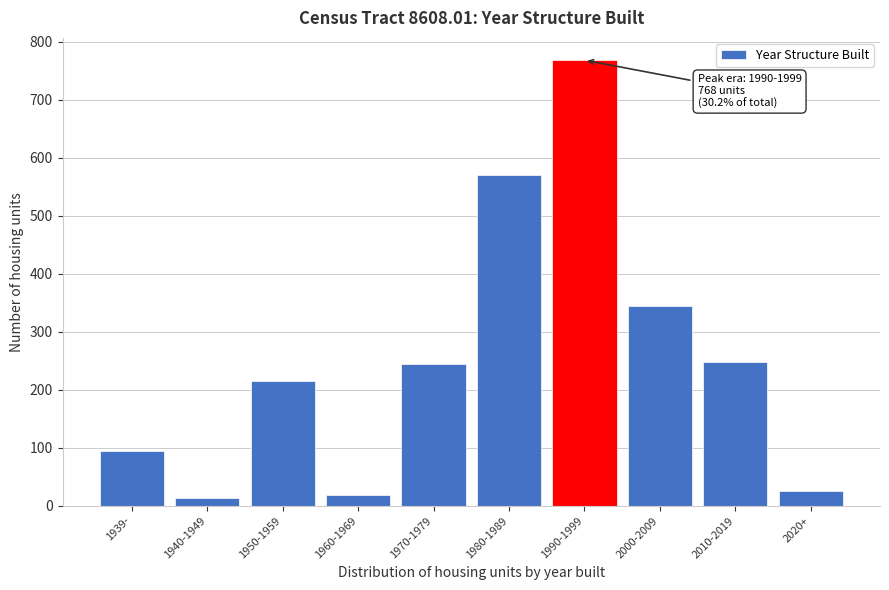

What is the label of the 4th bar from the right?

1990-1999